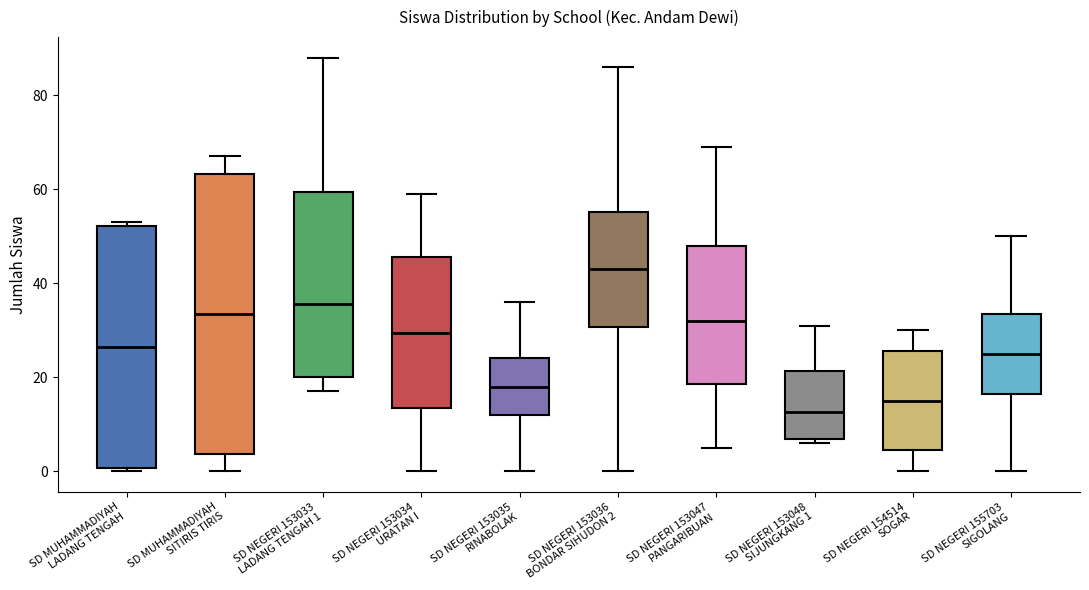

Reading left to right, read every box against the y-axis: the position of its median line, the range the box covers, and the ends of its whiskers. The values are not printed on the chart, so give them approximately, as read against the axis.

SD MUHAMMADIYAH LADANG TENGAH: median 26, box 0 to 52, whiskers 0 (just below the box's lower edge) to 54
SD MUHAMMADIYAH SITIRIS TIRIS: median 34, box 4 to 64, whiskers 0 to 68
SD NEGERI 153033 LADANG TENGAH 1: median 36, box 20 to 60, whiskers 18 to 88
SD NEGERI 153034 URATAN I: median 30, box 14 to 46, whiskers 0 to 60
SD NEGERI 153035 RINABOLAK: median 18, box 12 to 24, whiskers 0 to 36
SD NEGERI 153036 BONDAR SIHUDON 2: median 44, box 30 to 56, whiskers 0 to 86
SD NEGERI 153047 PANGARIBUAN: median 32, box 18 to 48, whiskers 6 to 70
SD NEGERI 153048 SIJUNGKANG 1: median 12, box 6 to 22, whiskers 6 (just below the box's lower edge) to 32
SD NEGERI 154514 SOGAR: median 16, box 4 to 26, whiskers 0 to 30
SD NEGERI 155703 SIGOLANG: median 26, box 16 to 34, whiskers 0 to 50